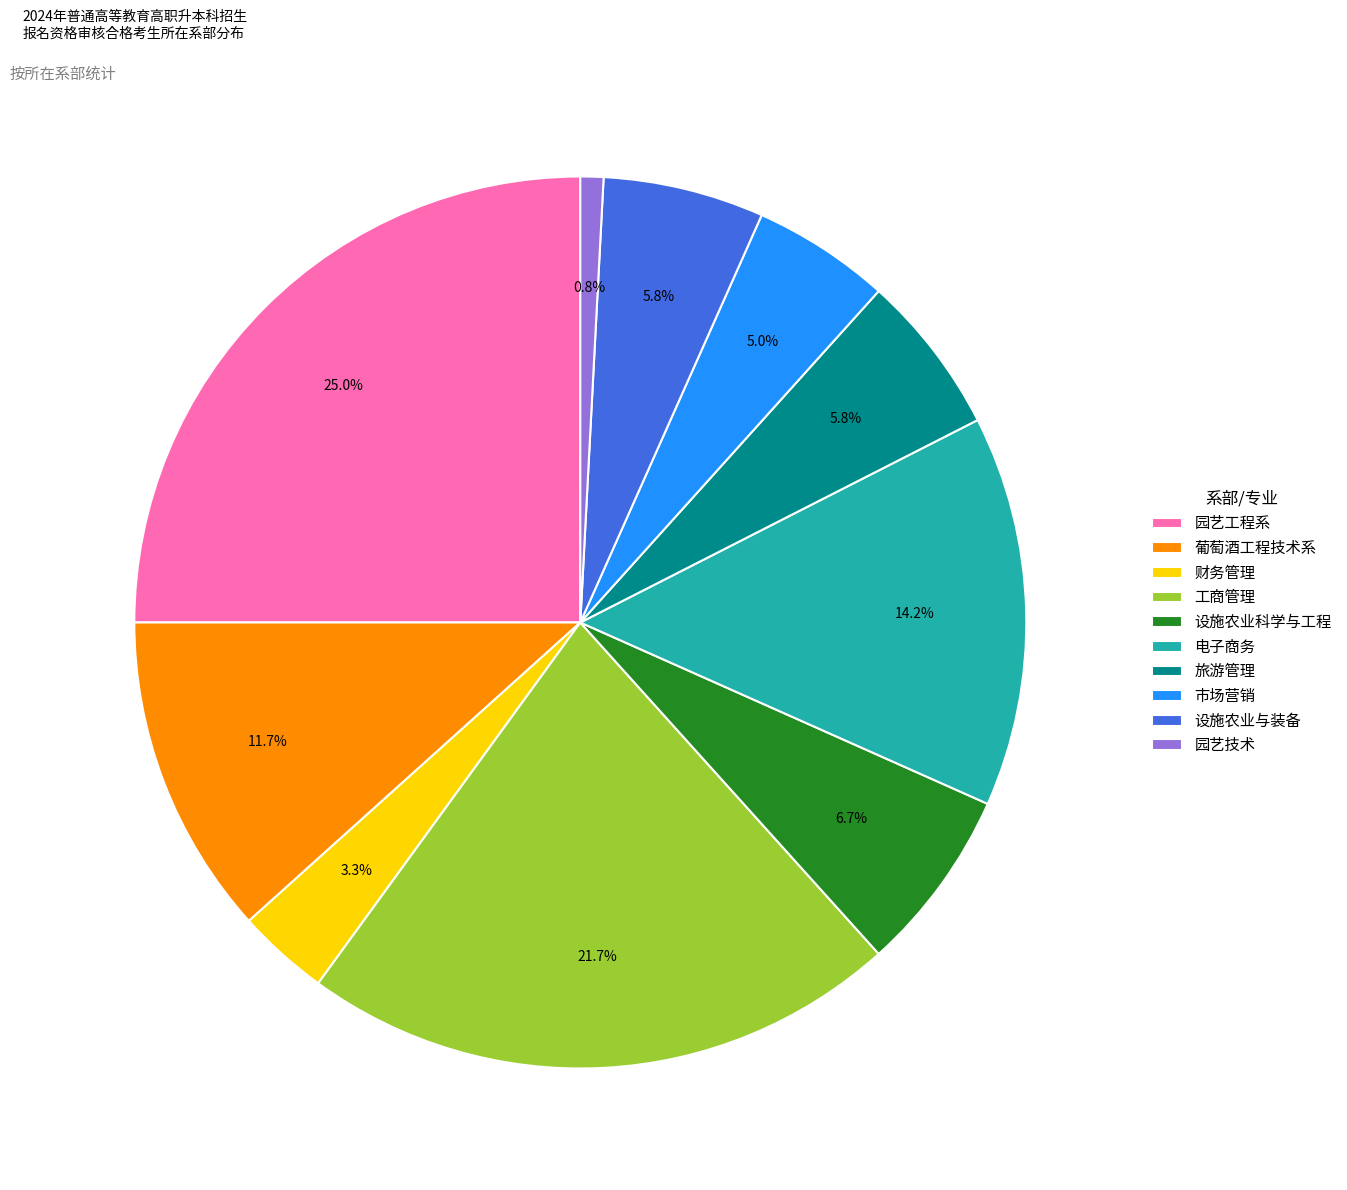

What percentage is the 电子商务 slice, to the nearest percent?

14%